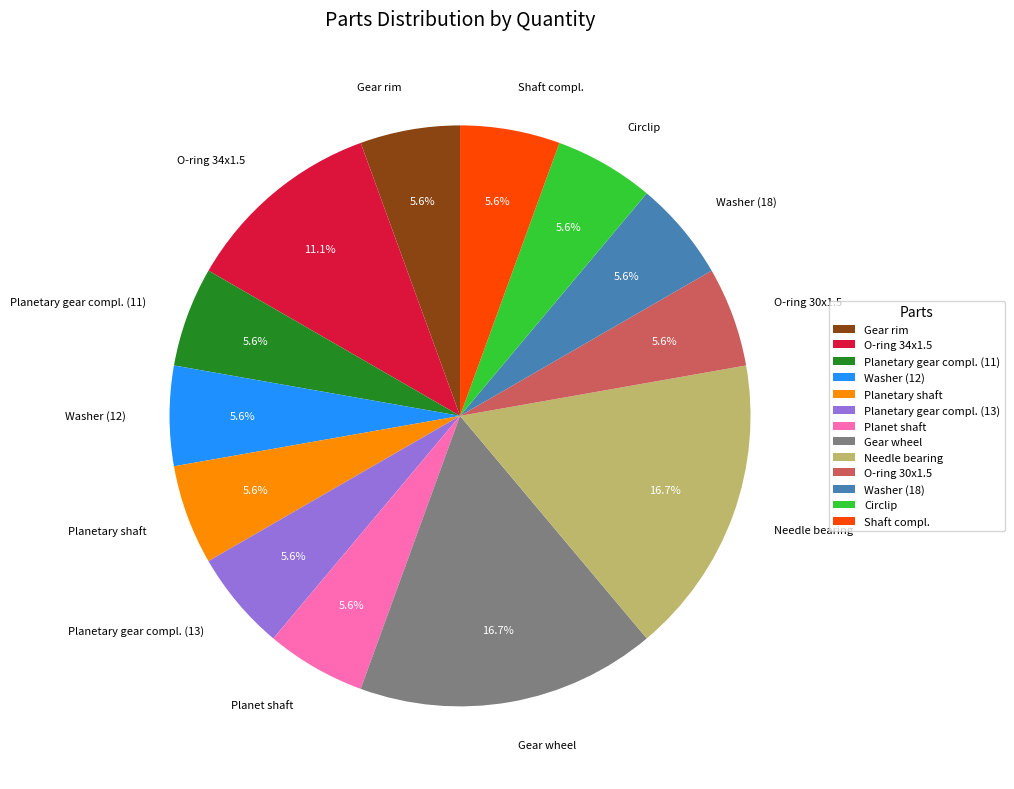

Approximately how many times larger is the value at Planetary shaft compared to Planetary gear compl. (11)?

1.0